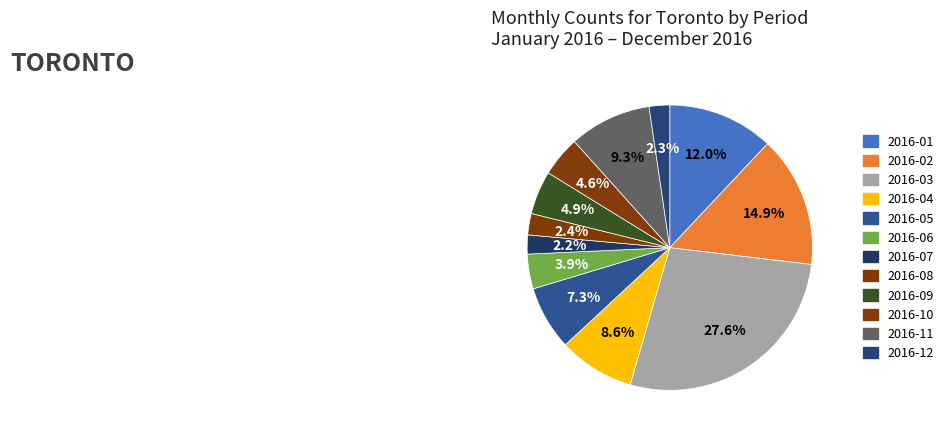

How many segments does this pie chart have?

12